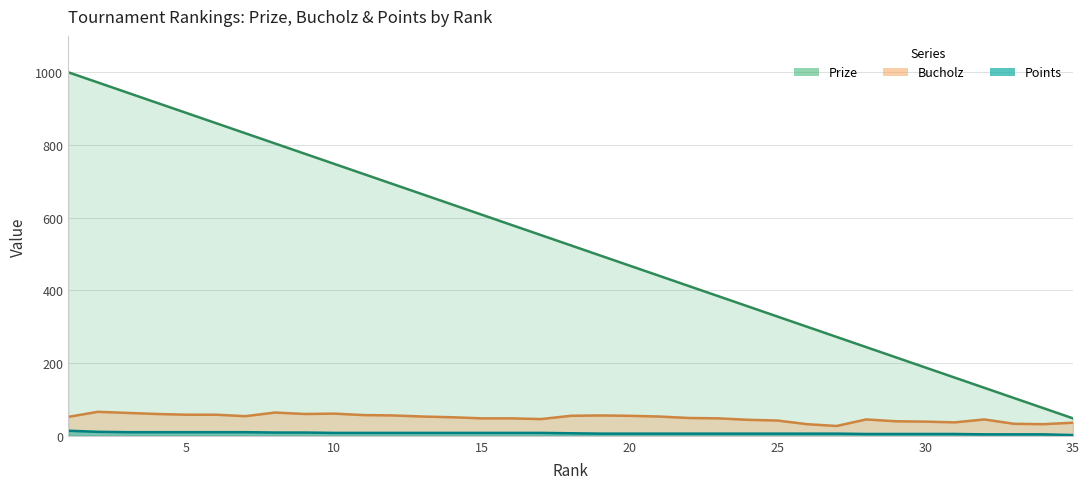

Reading left to right, transcribe all the data shown in this chart.

Prize: 1000	972	944	916	888	860	832	804	776	748	720	692	664	636	608	580	552	524	496	468	440	412	384	356	328	300	272	244	216	188	160	132	104	76	48
Bucholz: 52	66	63	60	58	58	54	64	60	61	57	56	53	51	48	48	46	55	56	55	53	49	48	44	42	32	27	45	40	39	37	45	33	32	36
Points: 14	11	10	10	10	10	10	9	9	8	8	8	8	8	8	8	8	7	6	6	6	6	6	6	6	6	6	5	5	5	5	4	4	4	2